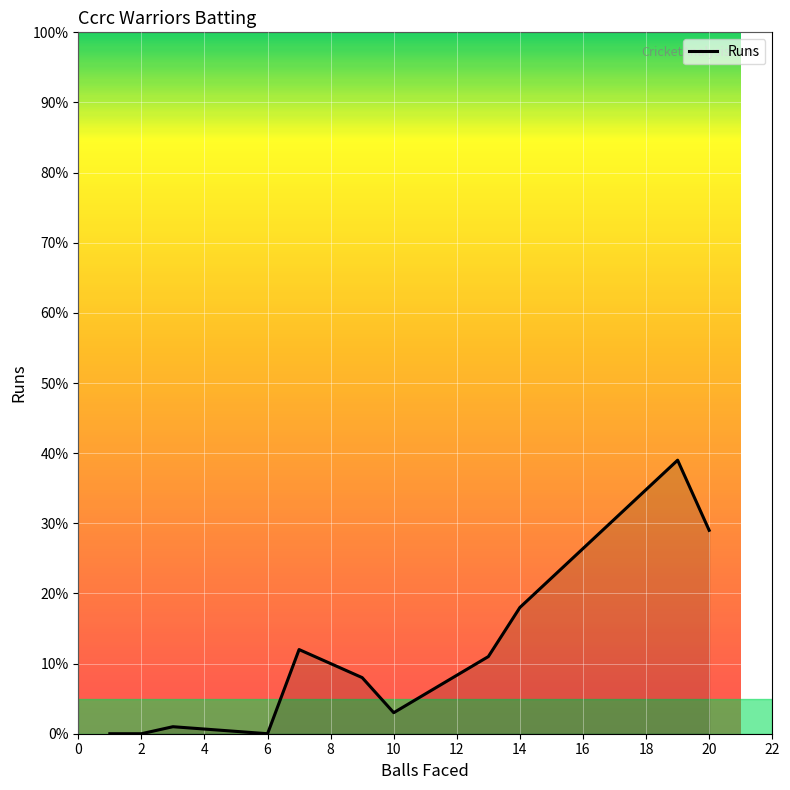

What is the difference between the maximum and minimum values?

39